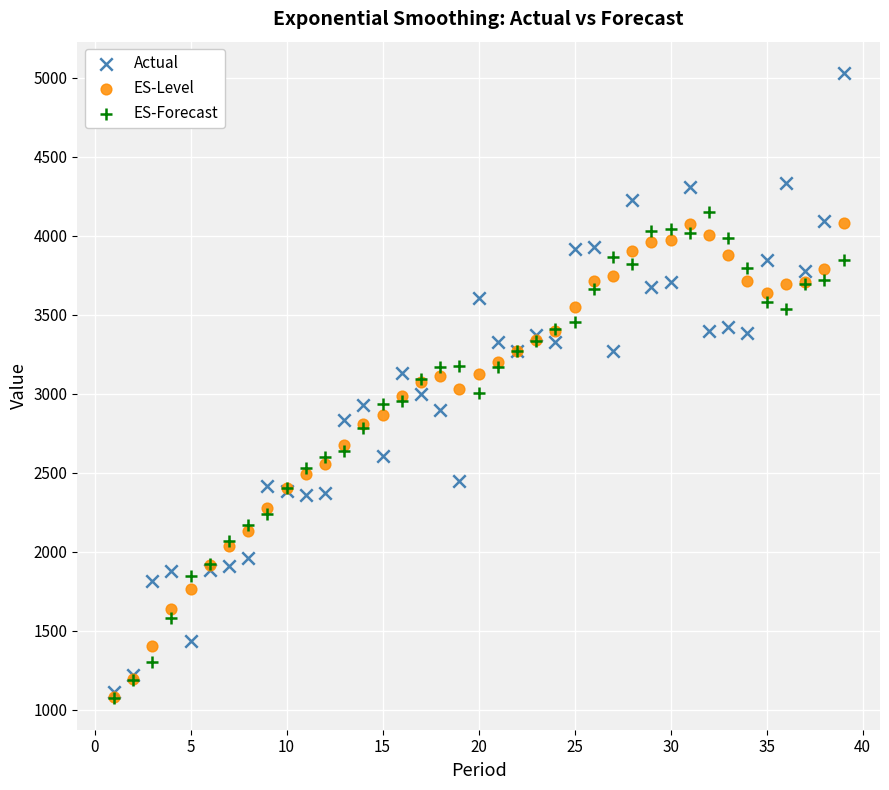

What are all the series names shown in the legend?

Actual, ES-Level, ES-Forecast